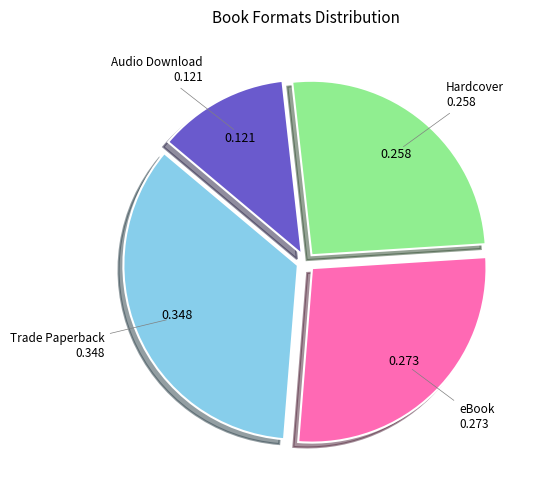

Does any single category account for the majority?

No